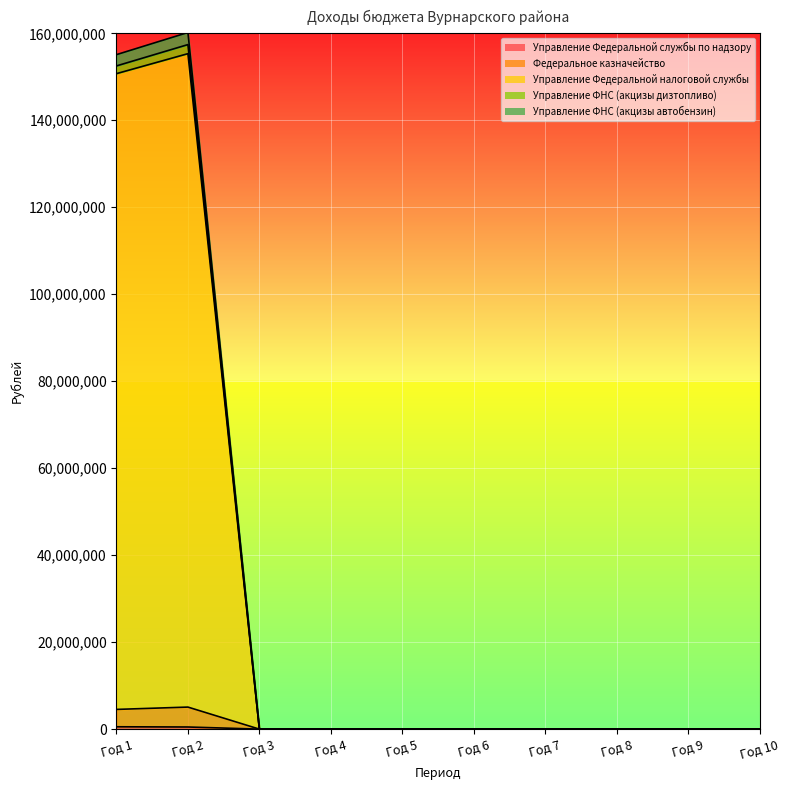

True or false: Федеральное казначейство has a value of 6495442.4 at Год 1.

False